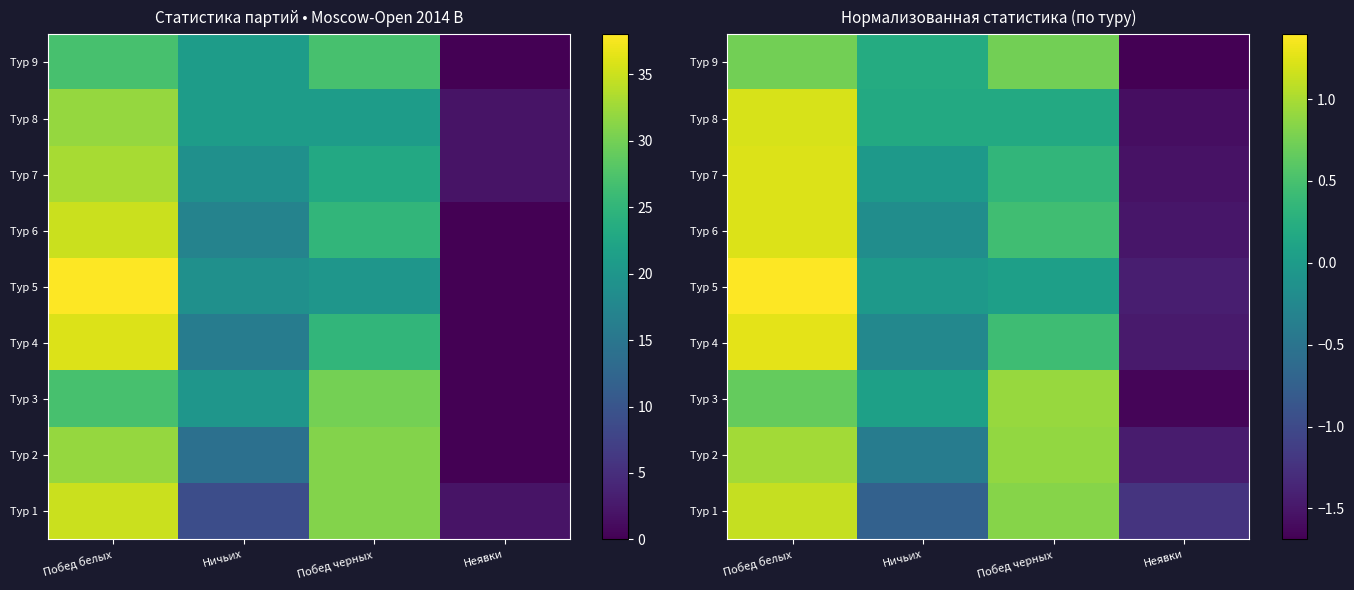

What is the difference between the maximum and minimum values in the Тур 2 series?

2.4